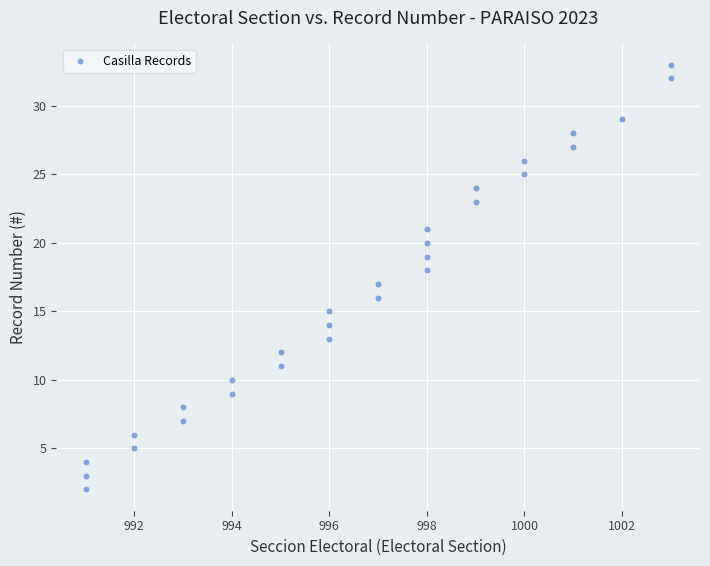

What is the range of Y values (max minus min)?

31